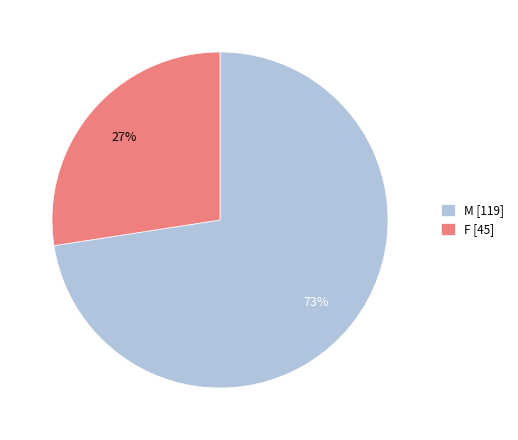

What is the ratio of the value at F [45] to the value at M [119]?

0.4